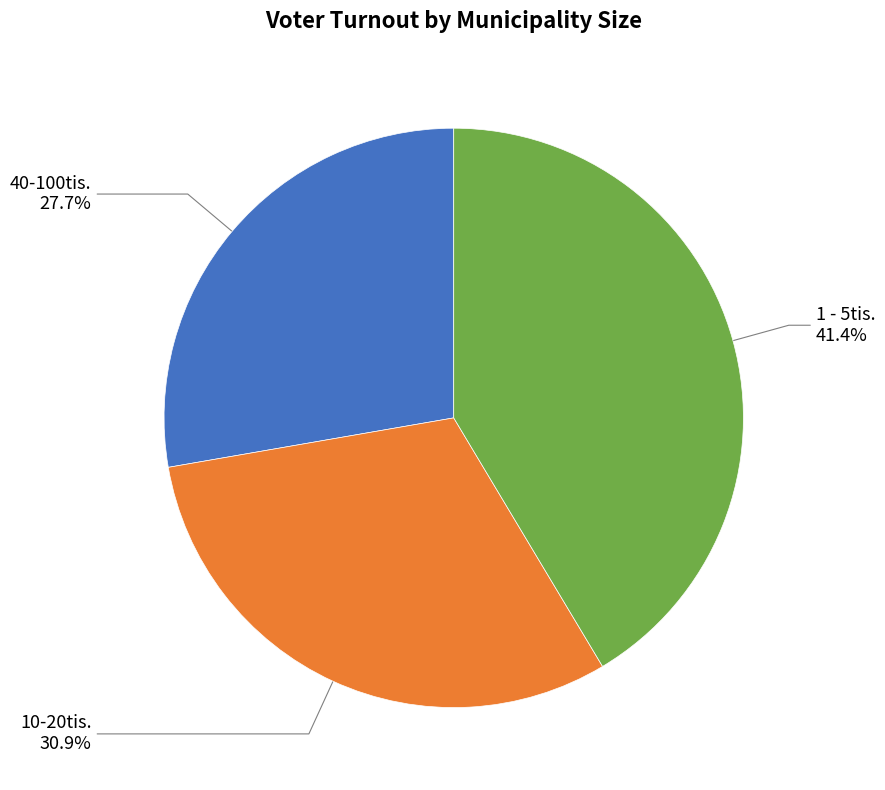

To the nearest percent, what is the difference between the largest and smallest slice percentages?

14%